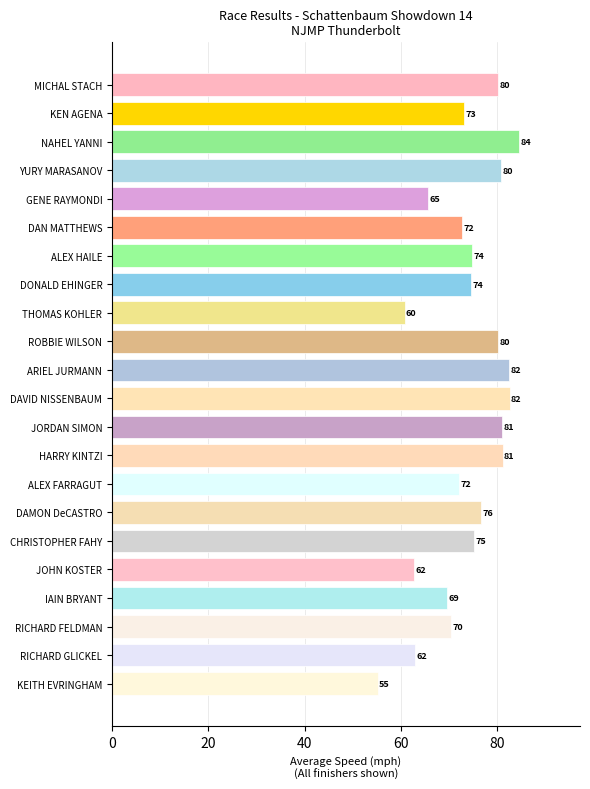

What is the maximum value shown in the chart?

84.5